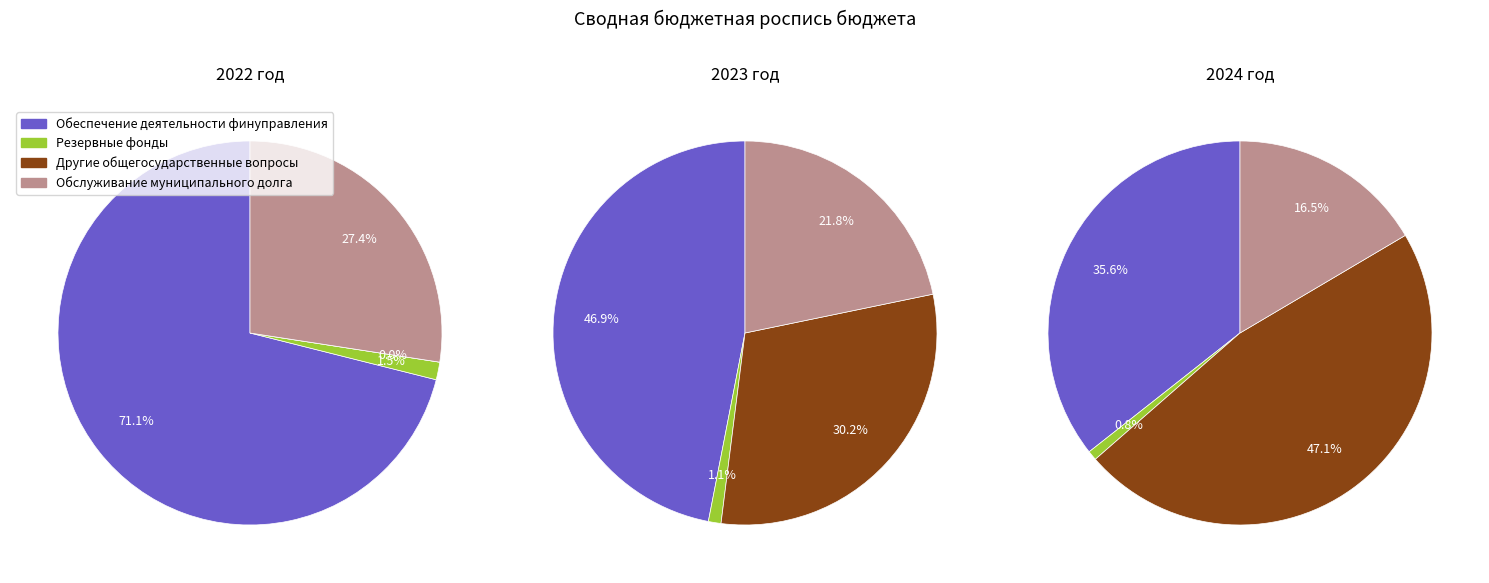

What portion of the pie excludes Резервные фонды?

98.5%